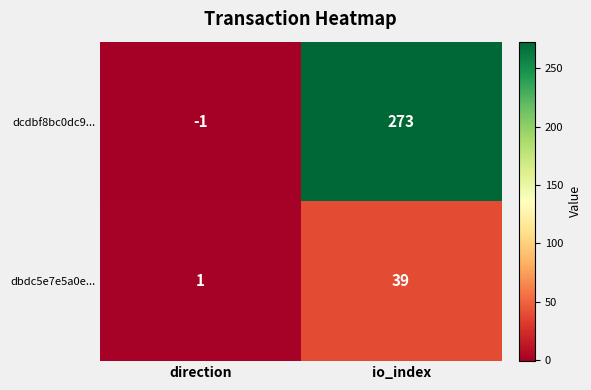

Which series has the largest range (max minus min)?

dcdbf8bc0dc9...